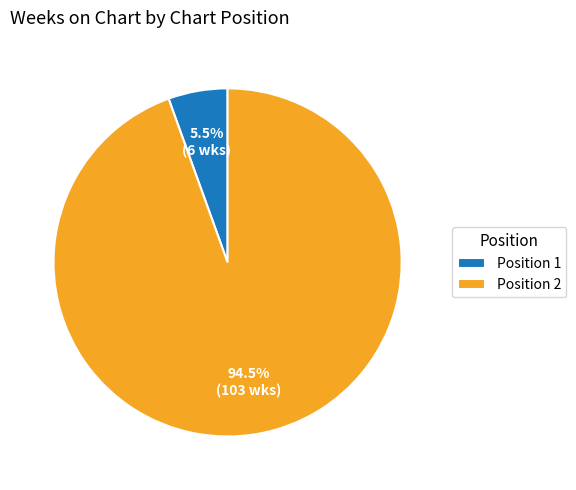

What is the ratio of the value at Position 2 to the value at Position 1?

17.2